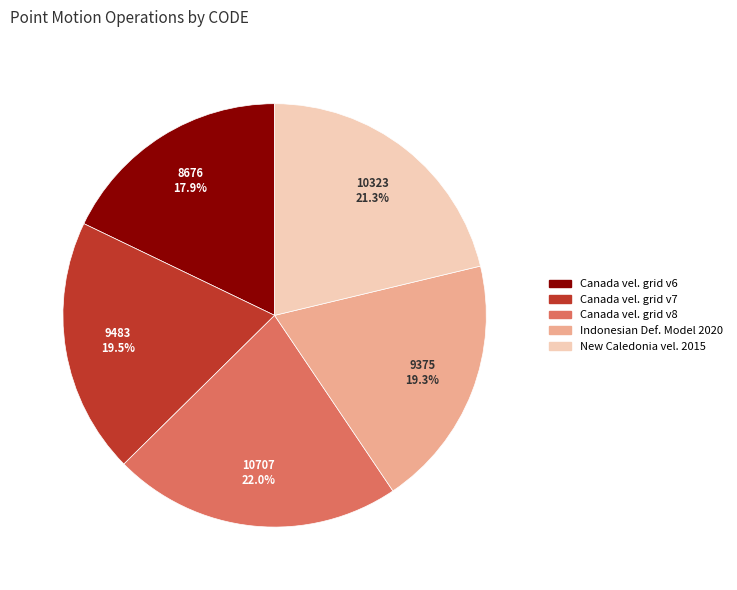

Does any single category account for the majority?

No